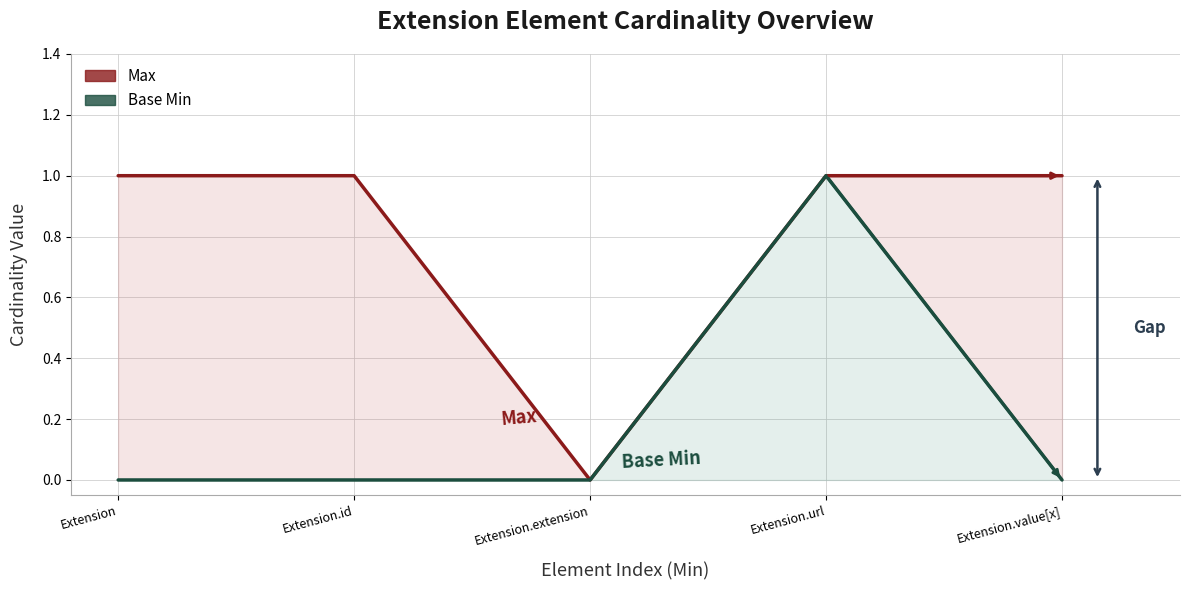

What is the difference between the Base Min values at Extension and Extension.url?

1